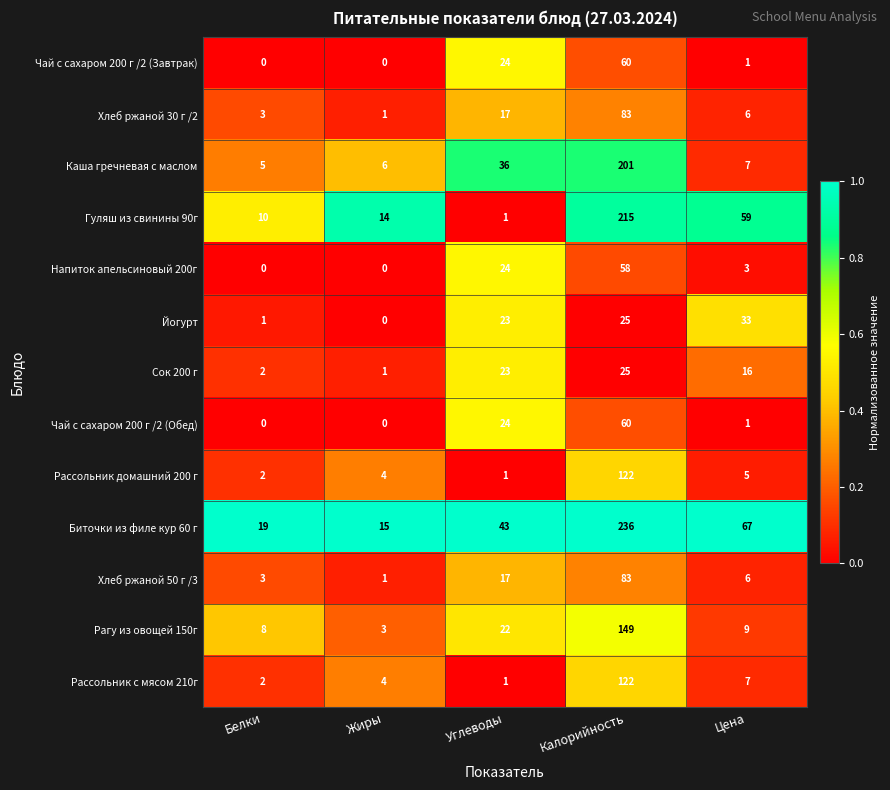

At how many categories does at least one series exceed 0?

5